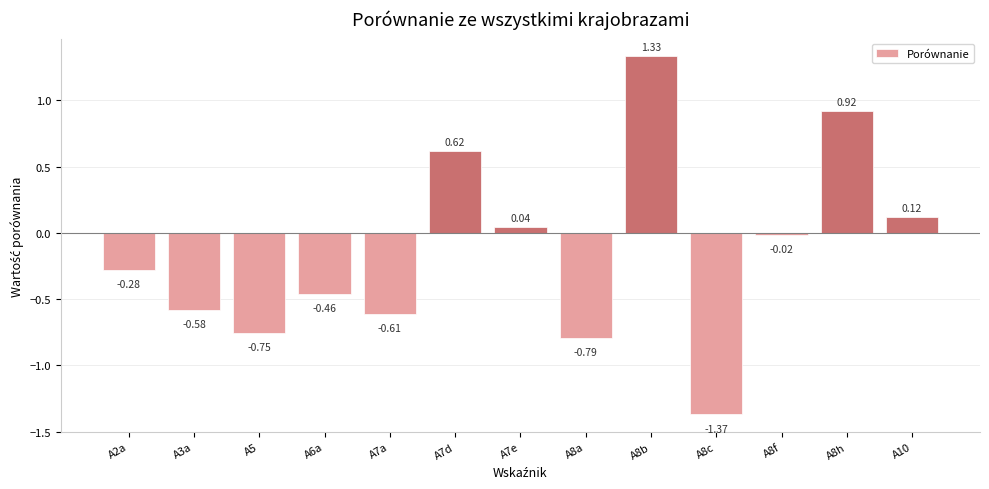

Between A6a and A2a, which is larger?

A2a